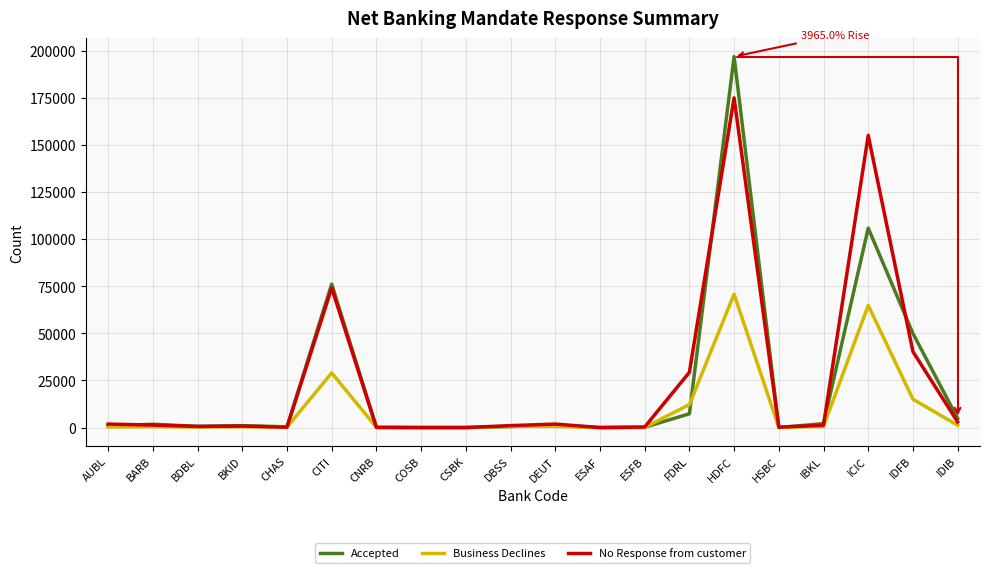

What is the total value across all series at IDFB?

105340